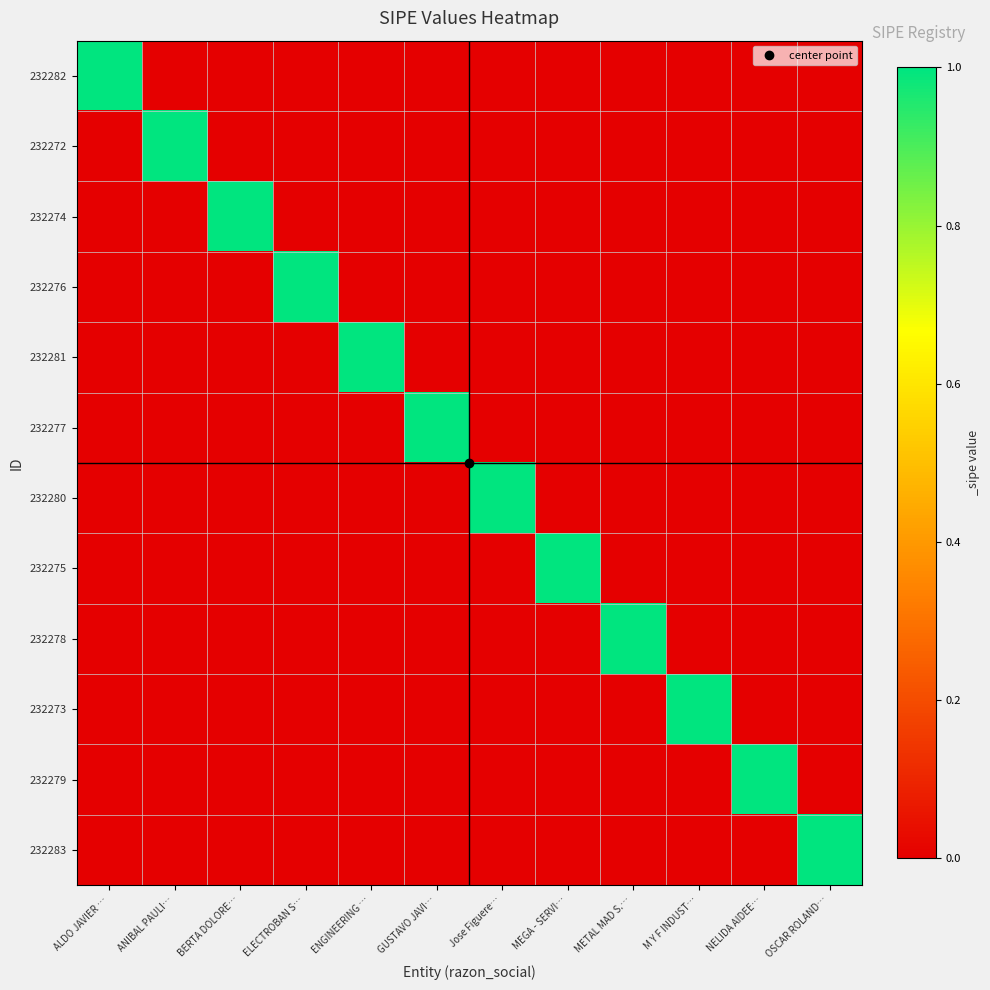

How many series are shown in this chart?

12